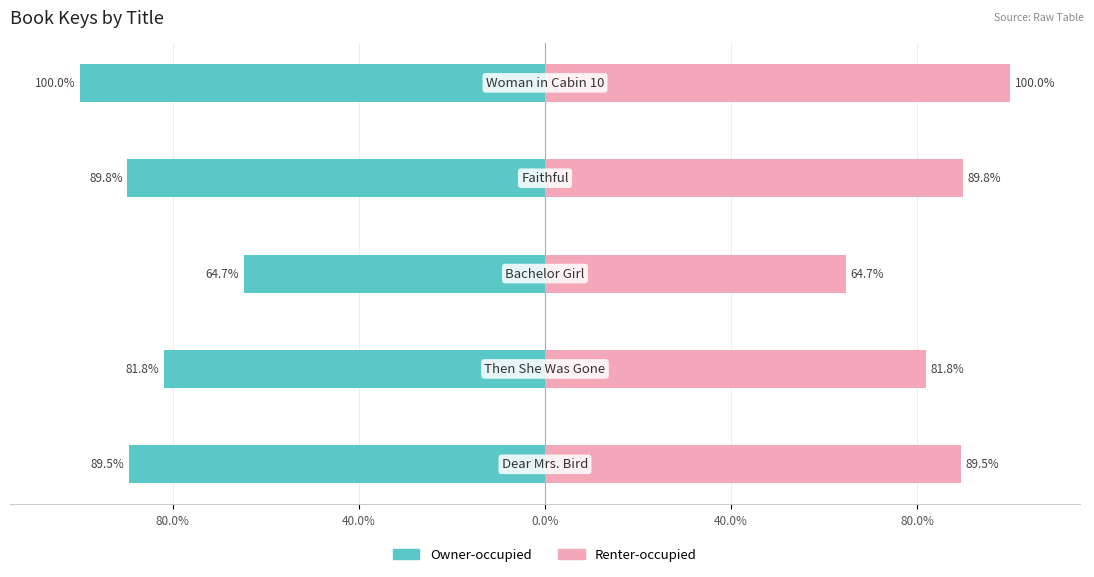

What are all the series names shown in the legend?

Owner-occupied, Renter-occupied